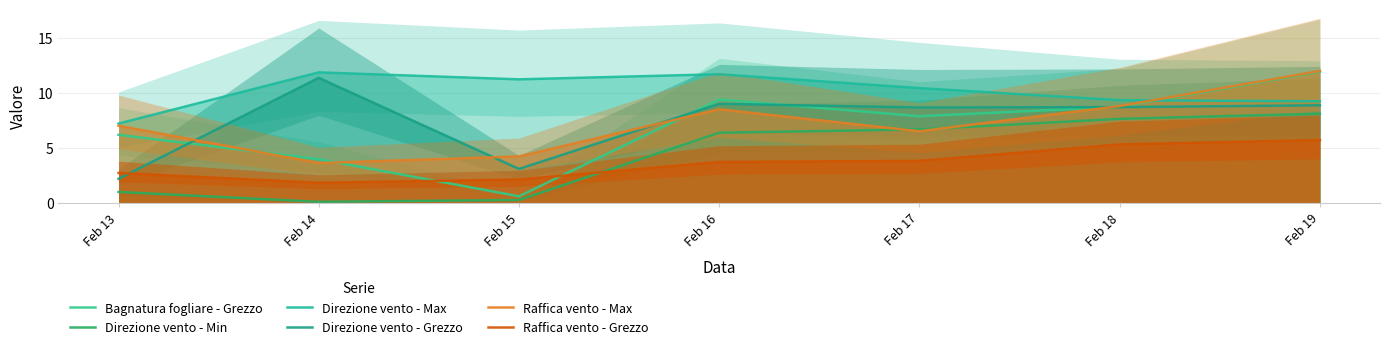

Which series has the largest total across all categories?

Direzione vento - Max